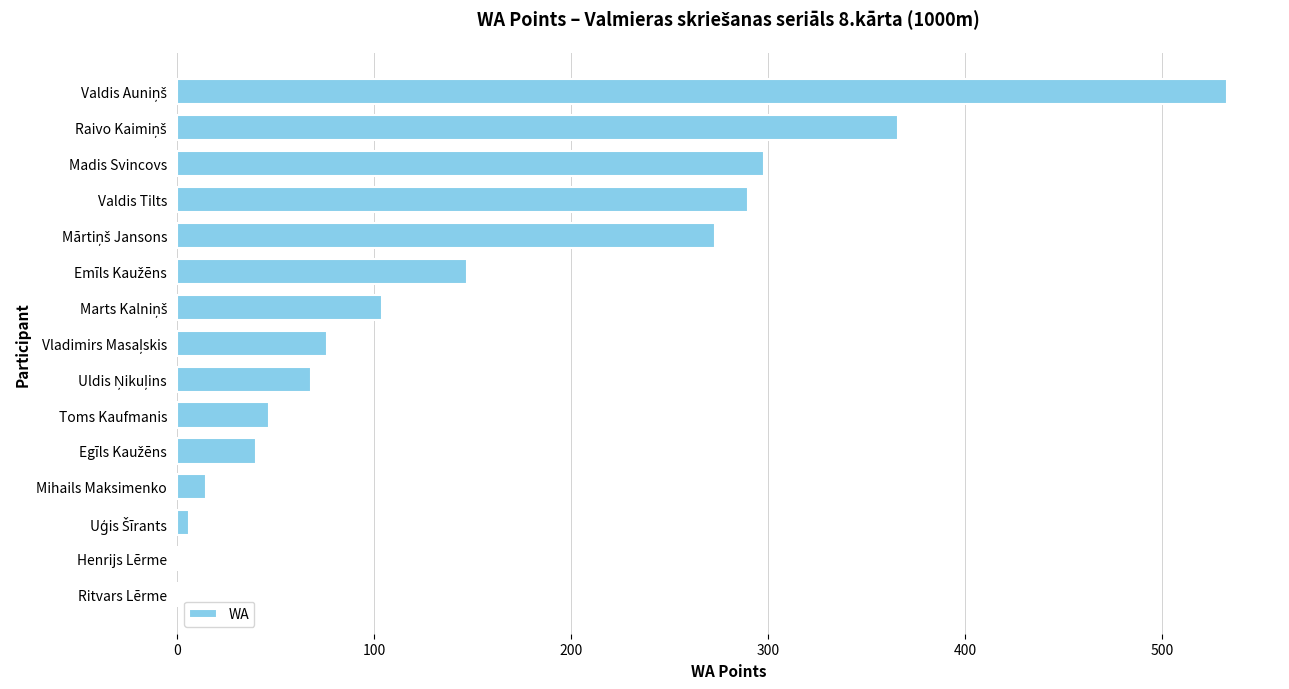

The value at Madis Svincovs is 422. True or false?

False